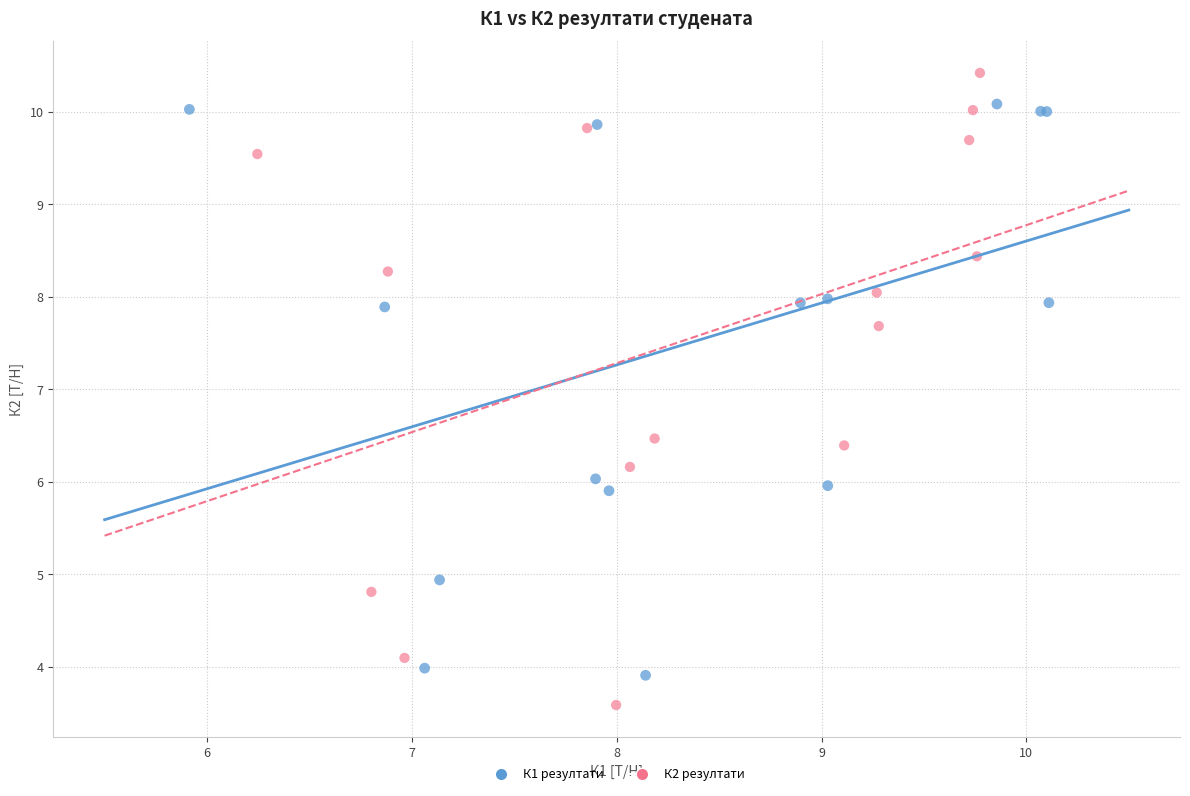

Which series has the largest Y range (max minus min)?

К2 резултати